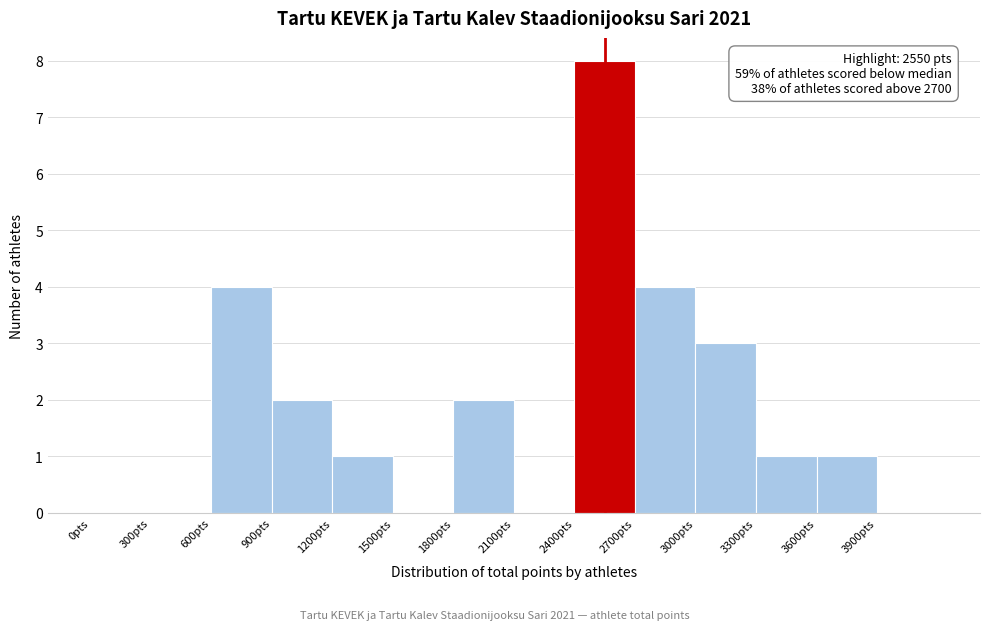

Which range on the x-axis has the tallest bar?

2400 to 2700